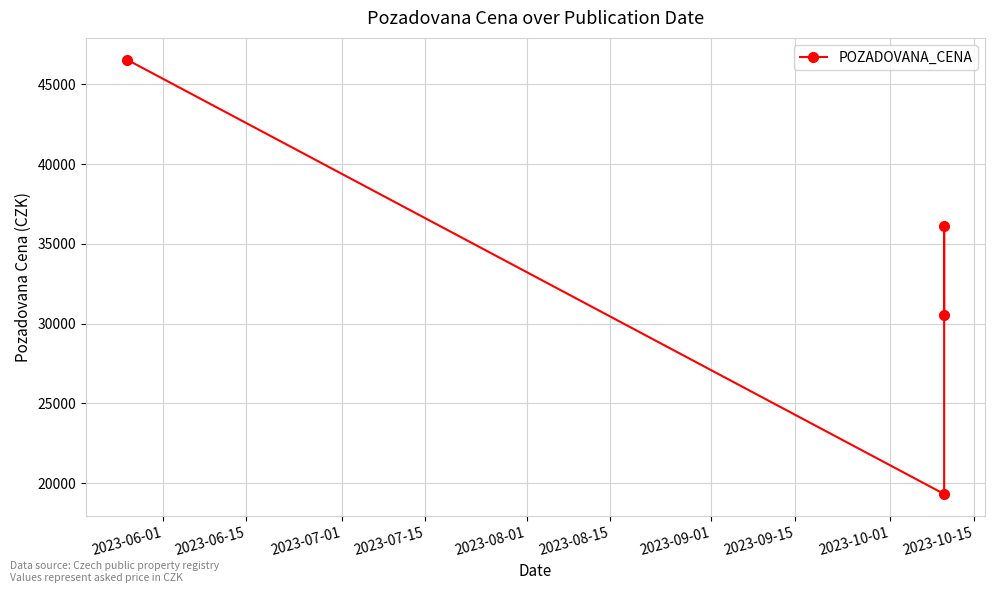

Which has a higher value, 2023-07-01 or 2023-07-15?

2023-07-01